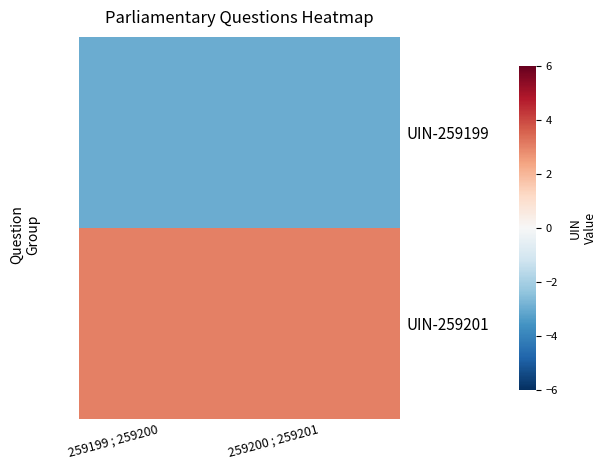

How many categories are shown in the chart?

2